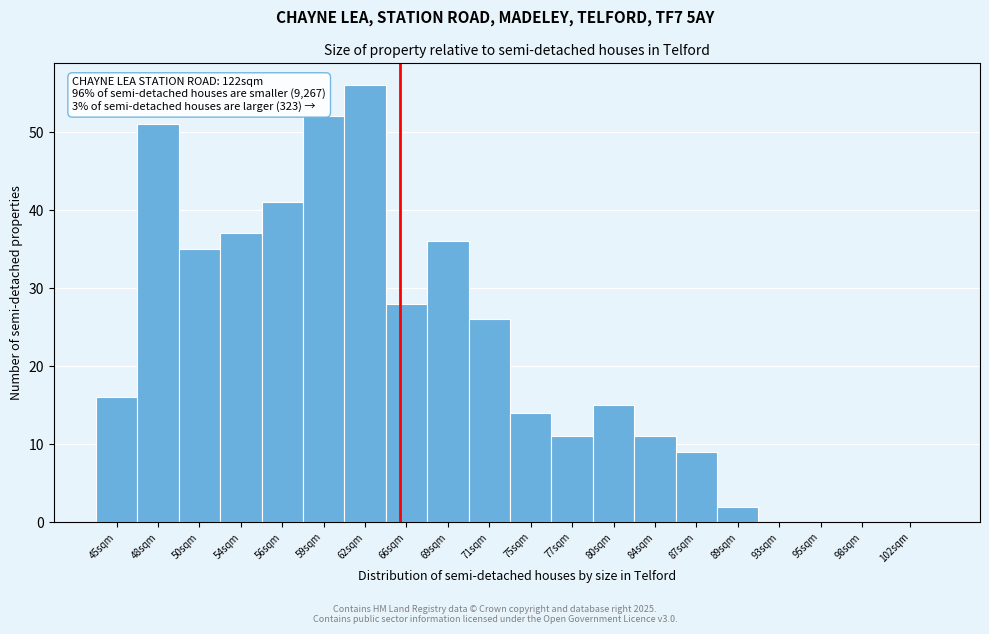

Reading left to right, what are all the values shown in this chart?

45sqm=16	48sqm=51	50sqm=35	54sqm=37	56sqm=41	59sqm=52	62sqm=56	66sqm=28	69sqm=36	71sqm=26	75sqm=14	77sqm=11	80sqm=15	84sqm=11	87sqm=9	89sqm=2	93sqm=0	95sqm=0	98sqm=0	102sqm=0